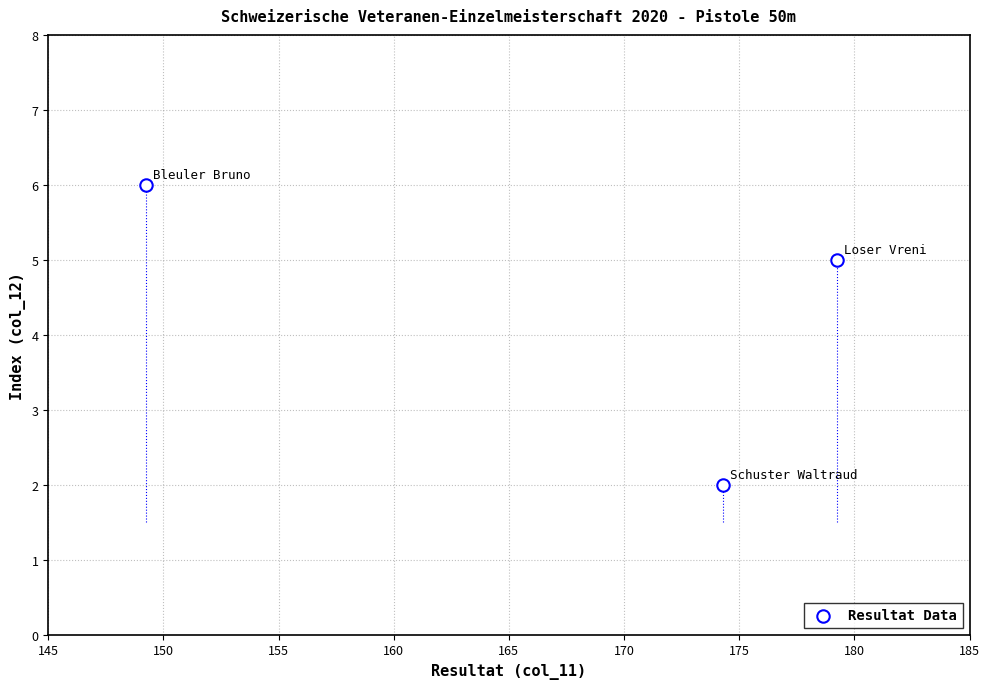

What Y value in the scatter plot is closest to 4?

5